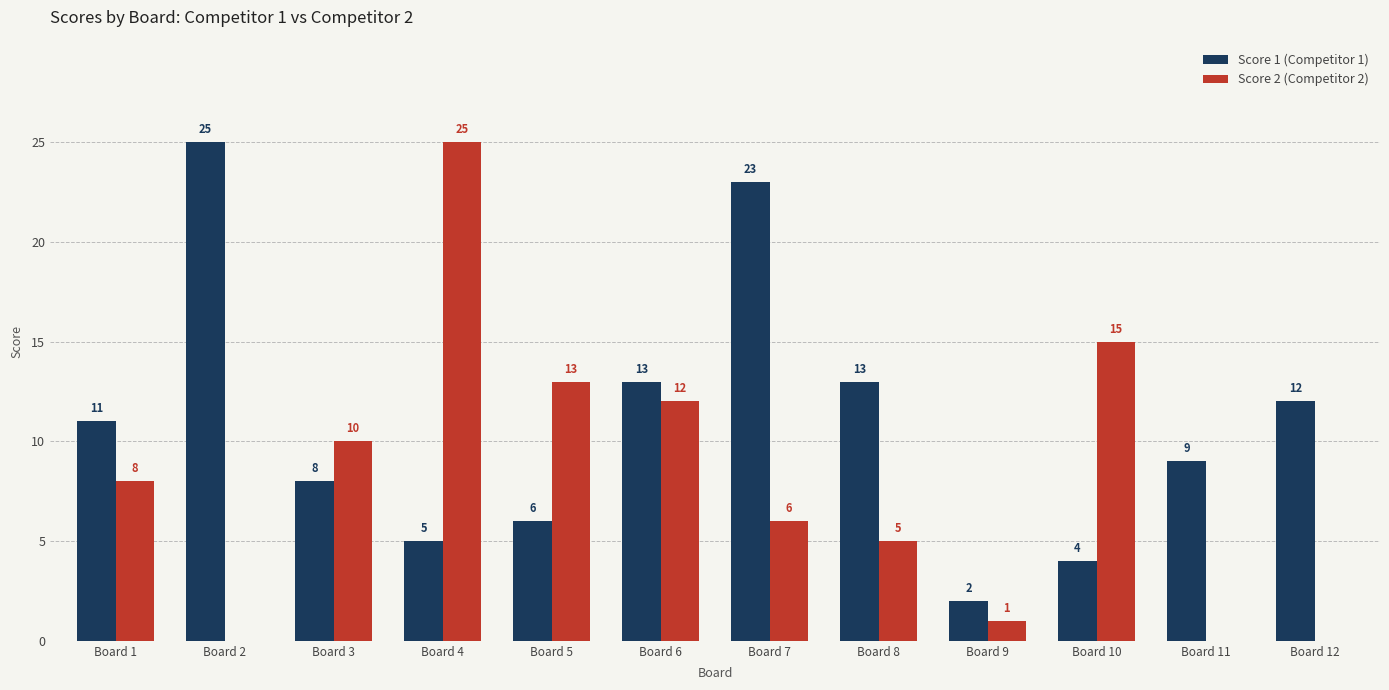

Reading right to left, list all the values displayed in this chart.

Score 1 (Competitor 1): 12	9	4	2	13	23	13	6	5	8	25	11
Score 2 (Competitor 2): 0	0	15	1	5	6	12	13	25	10	0	8